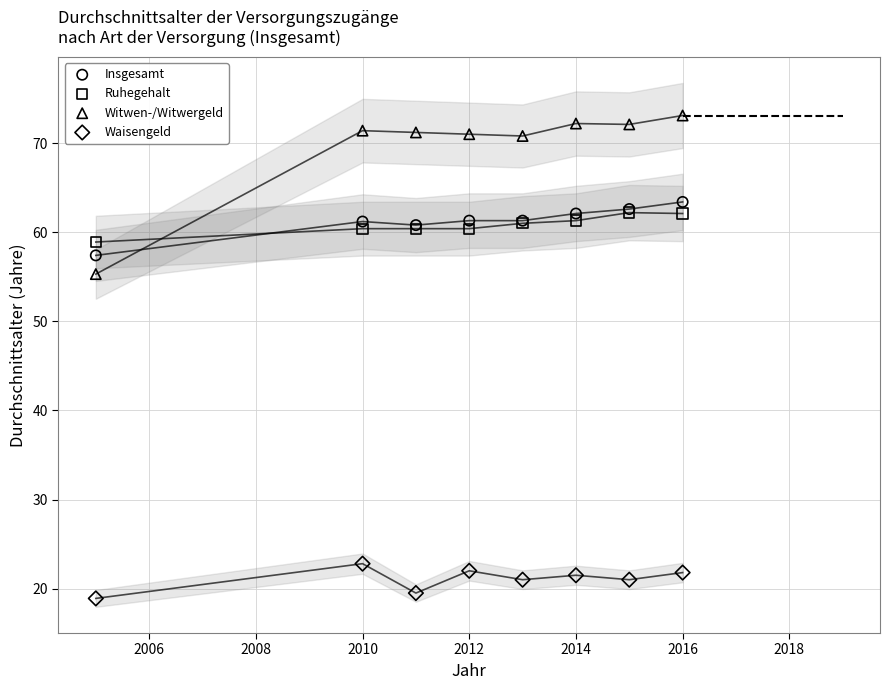

Which series has the widest spread of Y values?

Witwen-/Witwergeld